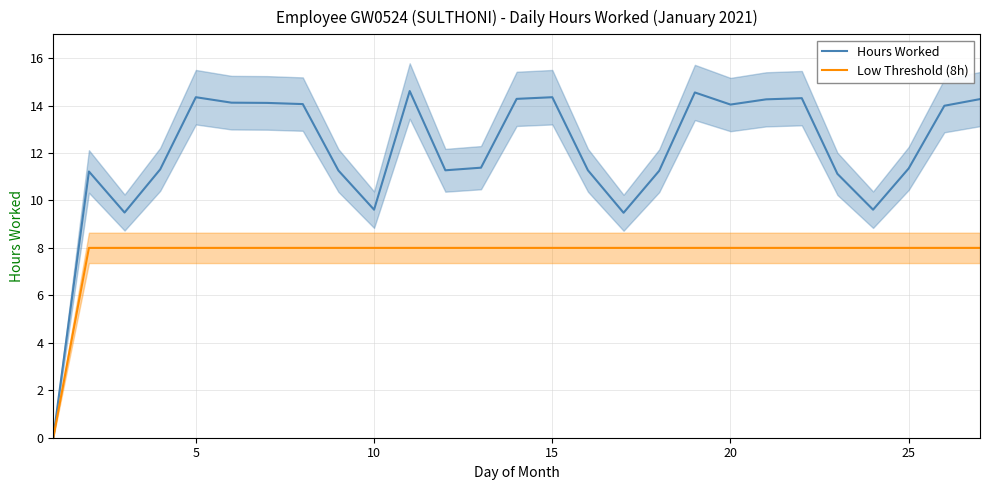

True or false: Low Threshold (8h) and Hours Worked cross at least once.

False